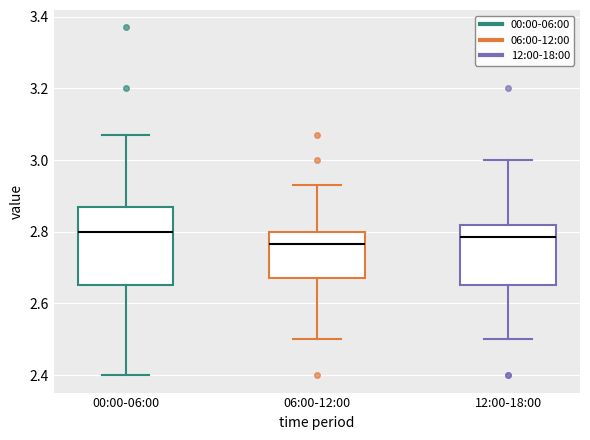

Where does the median line of the box for 00:00-06:00 sit on the y-axis? The values are not printed on the chart, so give them approximately, as read against the axis.

2.80